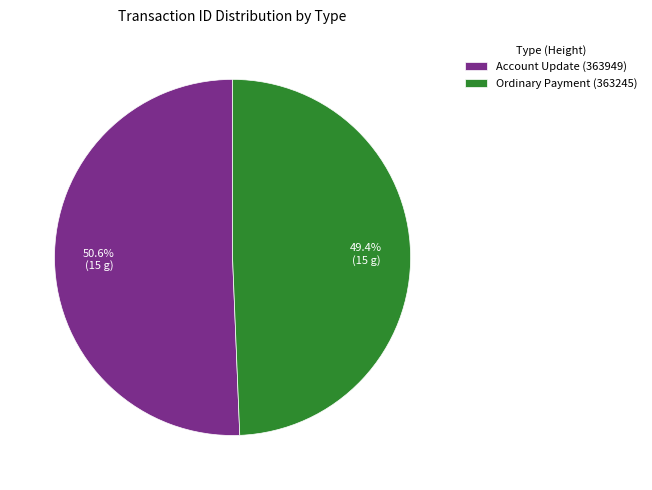

Do Account Update (363949) and Ordinary Payment (363245) together represent more than half of the pie?

Yes